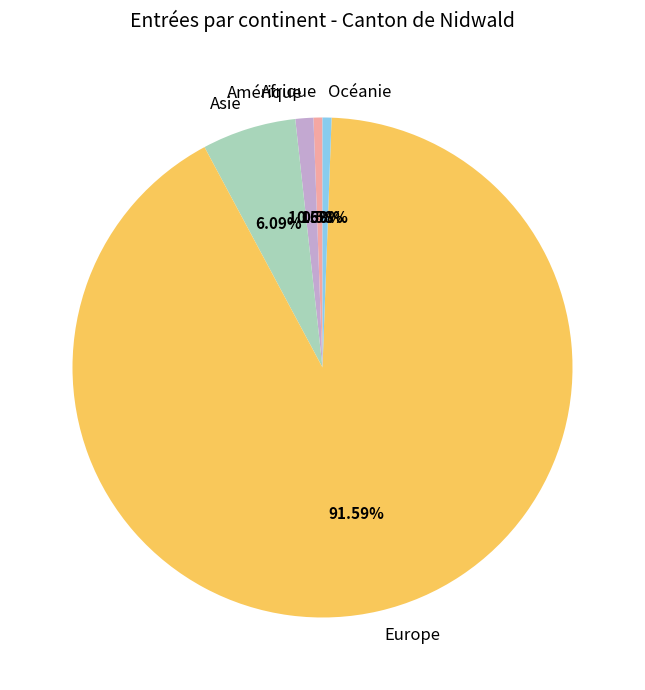

Do Europe and Afrique together represent more than half of the pie?

Yes